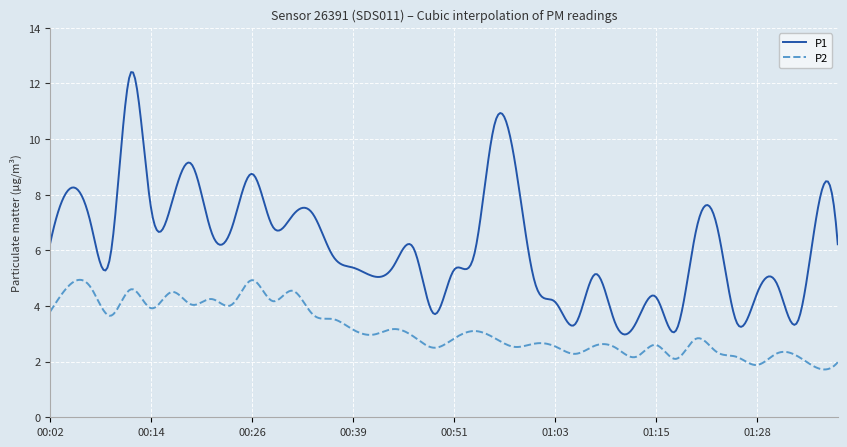

What is the minimum value shown in the chart?

1.7